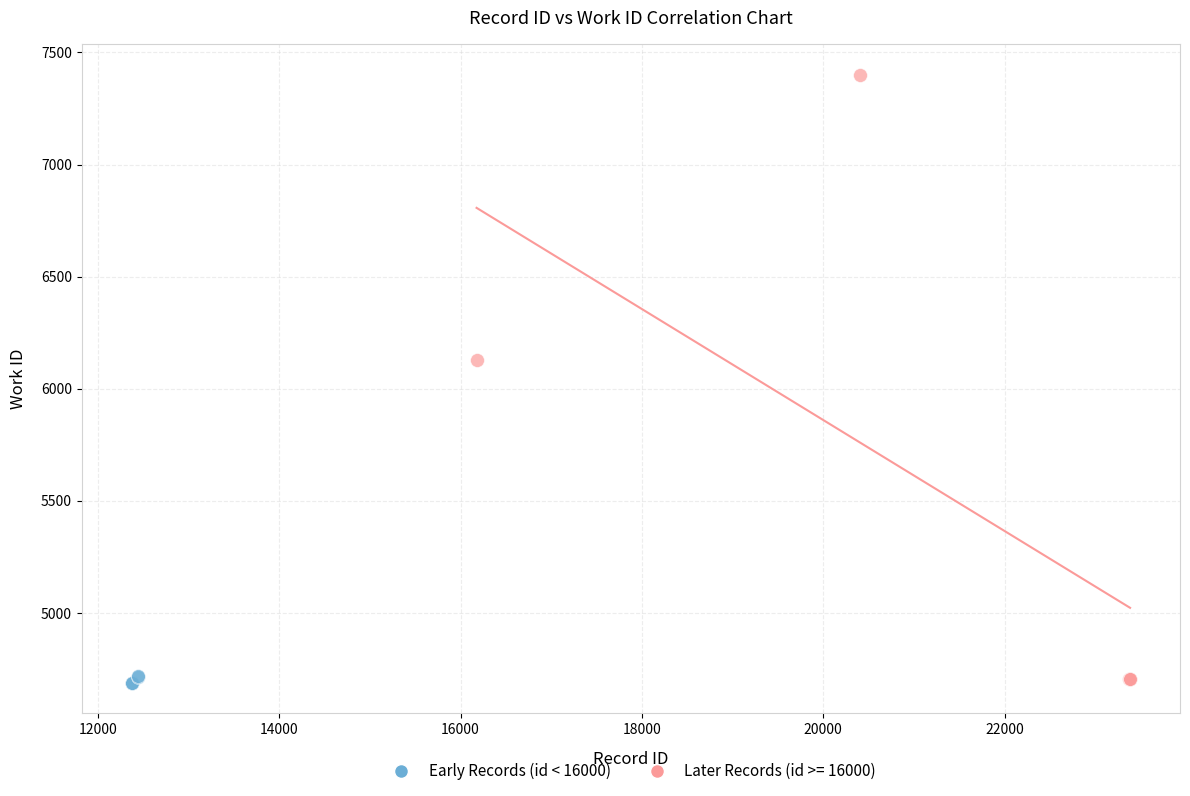

Which series contains the highest Y value?

Later Records (id >= 16000)